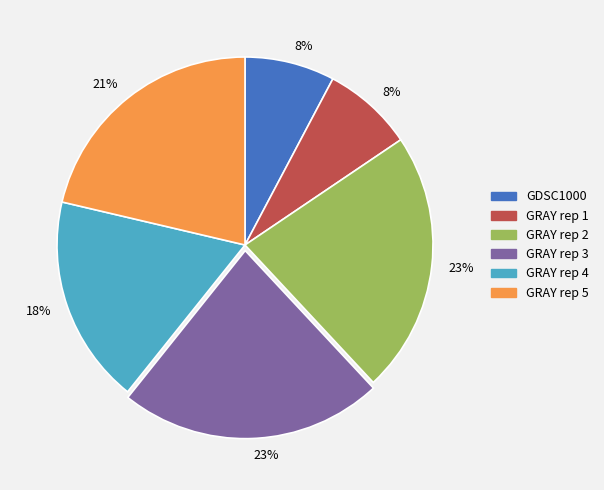

Does any single category account for the majority?

No